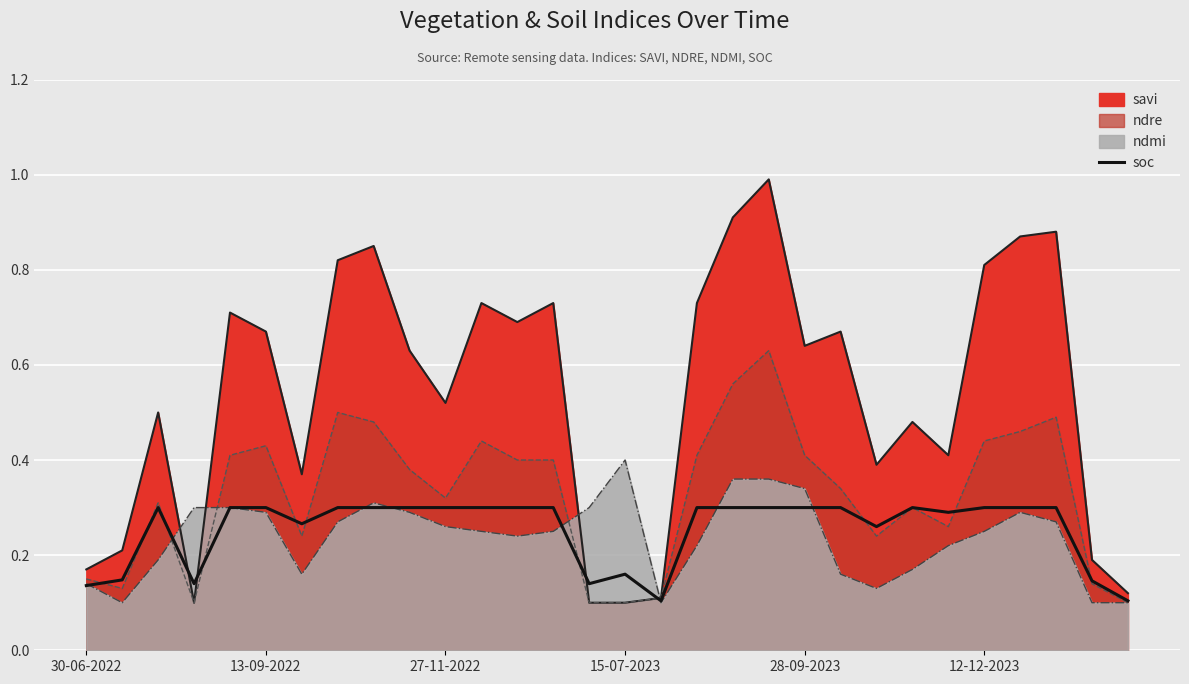

What is the greatest value displayed?

0.3